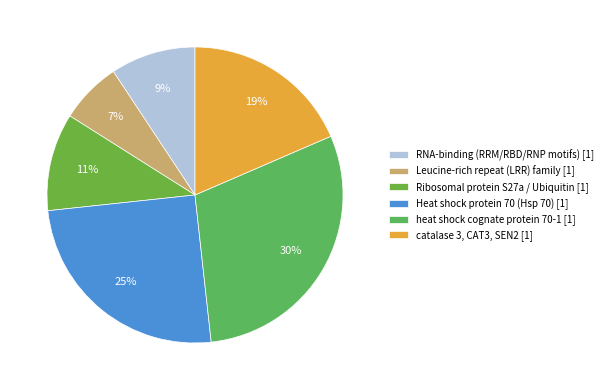

How many segments does this pie chart have?

6